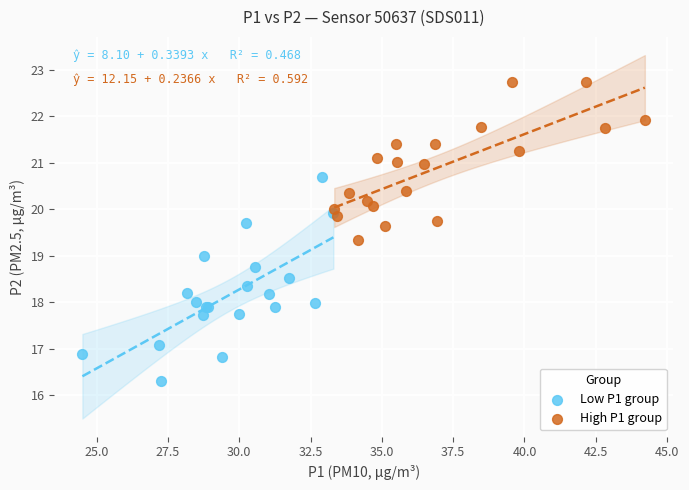

Which series reaches the maximum Y coordinate?

High P1 group